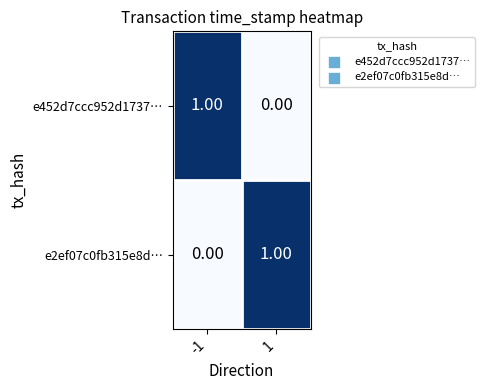

Rank the categories by e2ef07c0fb315e8d… value from highest to lowest.

1, -1